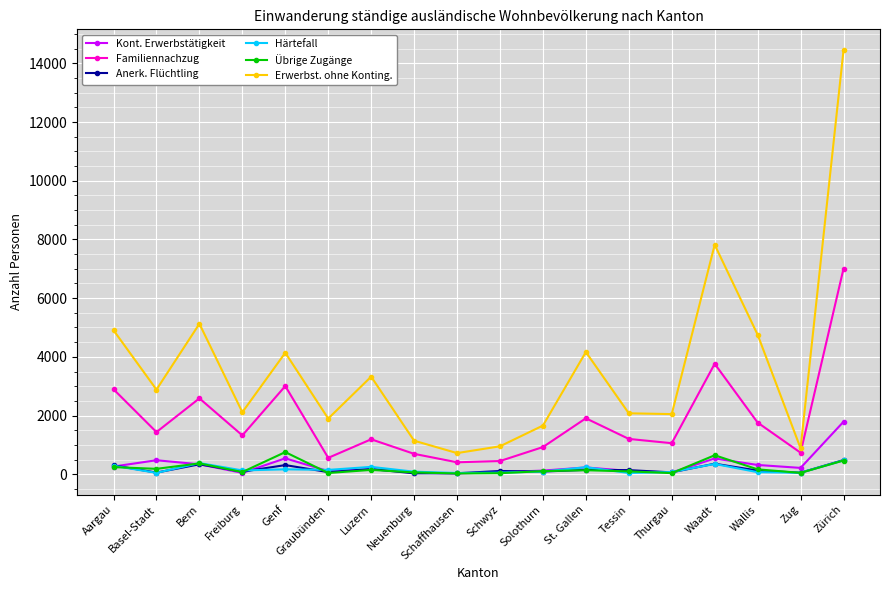

What are all the series names shown in the legend?

Kont. Erwerbstätigkeit, Familiennachzug, Anerk. Flüchtling, Härtefall, Übrige Zugänge, Erwerbst. ohne Konting.